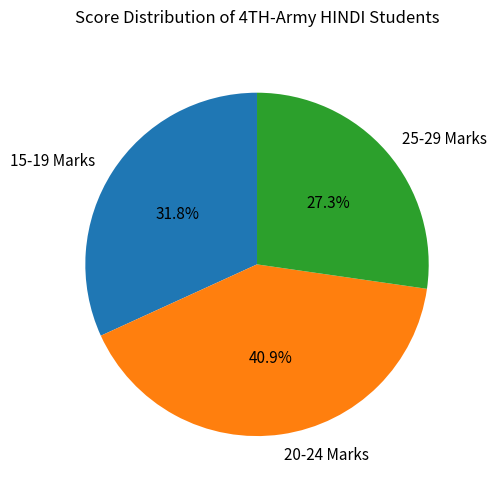

What is the largest slice in the pie chart?

20-24 Marks